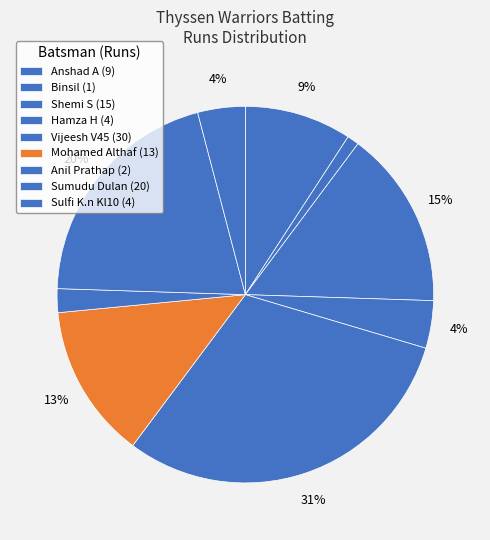

Which slice is the largest?

Vijeesh V45